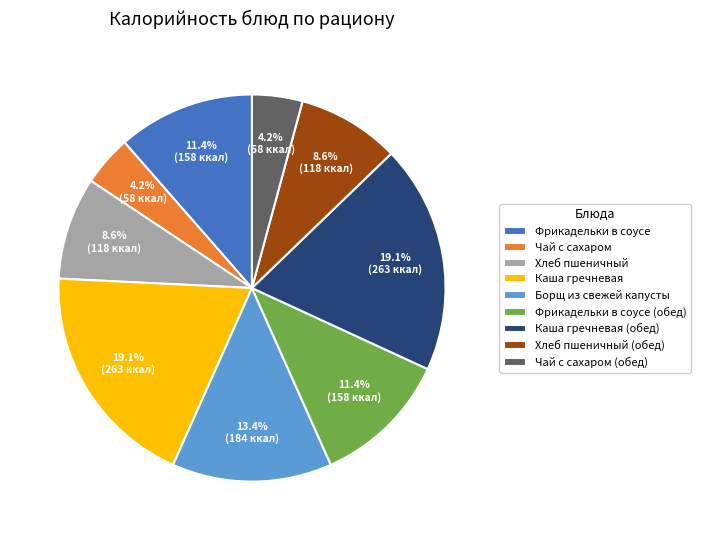

Which has a higher value, Каша гречневая or Чай с сахаром?

Каша гречневая